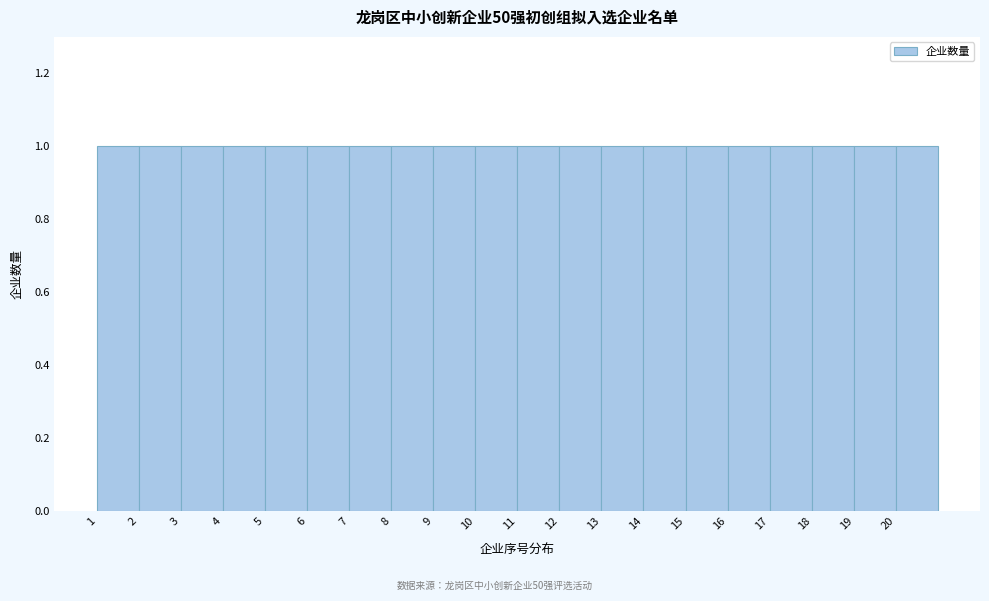

Reading left to right, transcribe this chart: for each bar, give the range it covers on the x-axis and its height. The values are not printed on the chart, so give them approximately, as read against the axis.

1 to 2: 1
2 to 3: 1
3 to 4: 1
4 to 5: 1
5 to 6: 1
6 to 7: 1
7 to 8: 1
8 to 9: 1
9 to 10: 1
10 to 11: 1
11 to 12: 1
12 to 13: 1
13 to 14: 1
14 to 15: 1
15 to 16: 1
16 to 17: 1
17 to 18: 1
18 to 19: 1
19 to 20: 1
20 to 21: 1